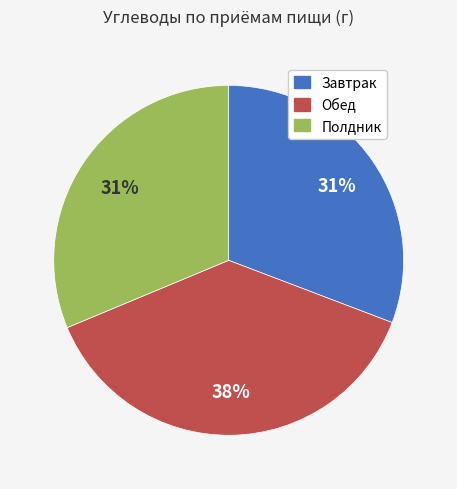

Count the number of slices in the pie.

3